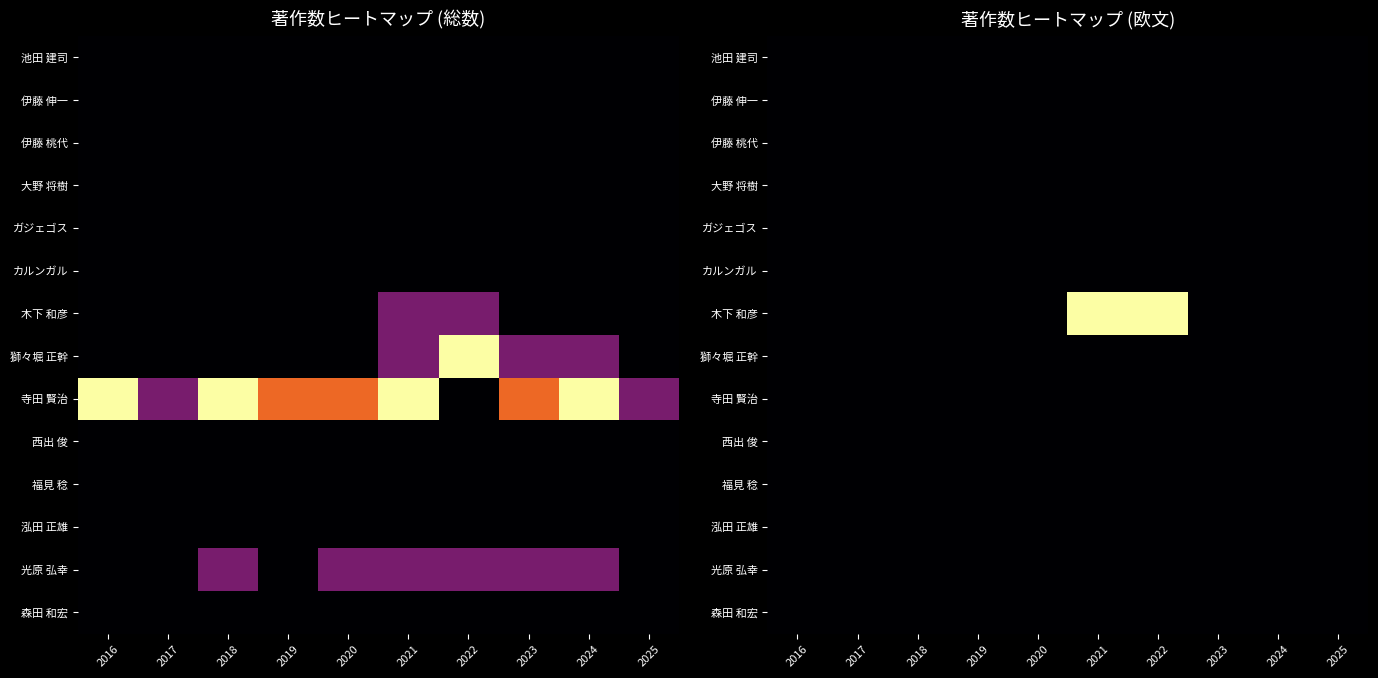

At which category is the sum across all series the highest?

2021